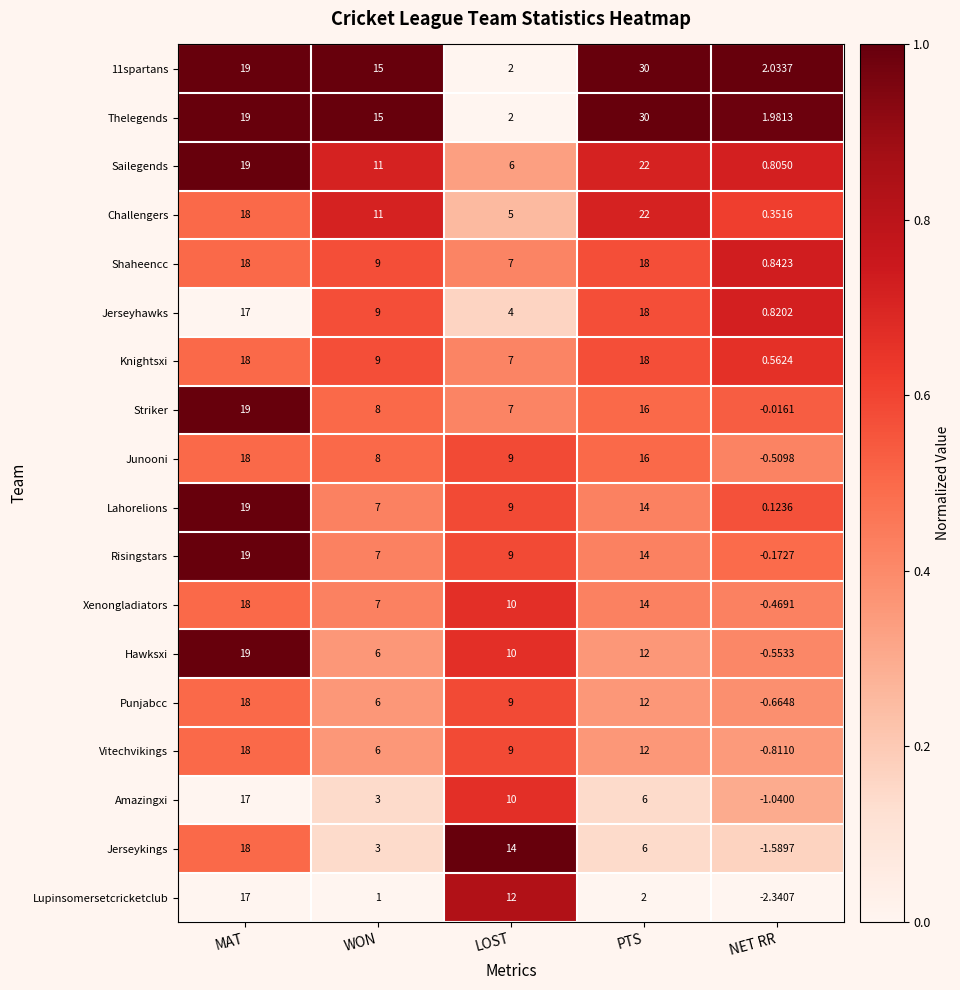

At which category does the chart reach its minimum across all series?

NET RR